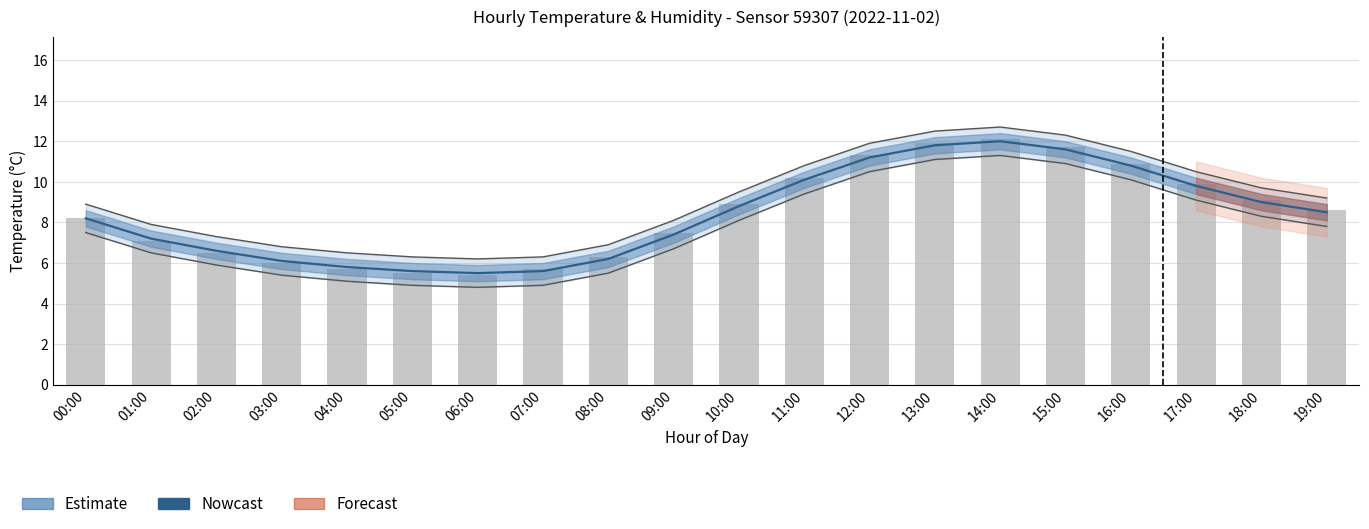

How many data points are above 8?

11